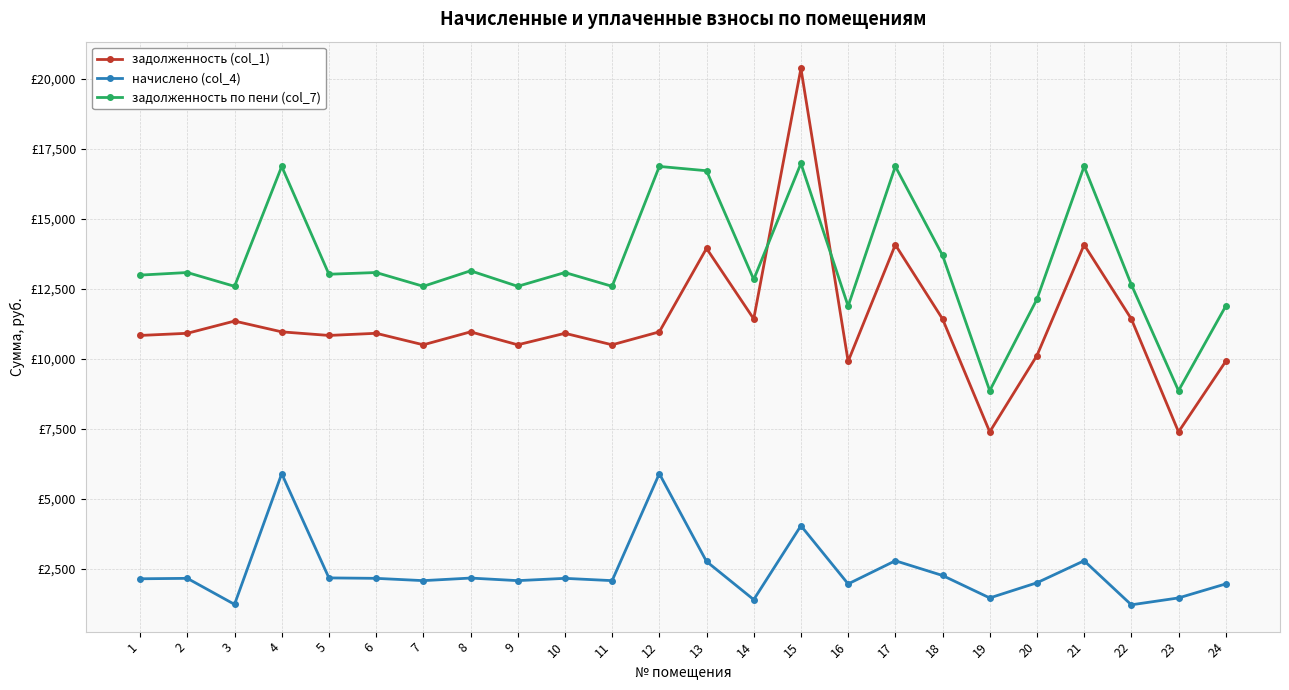

What is the average value of the начислено (col_4) series?

2439.0